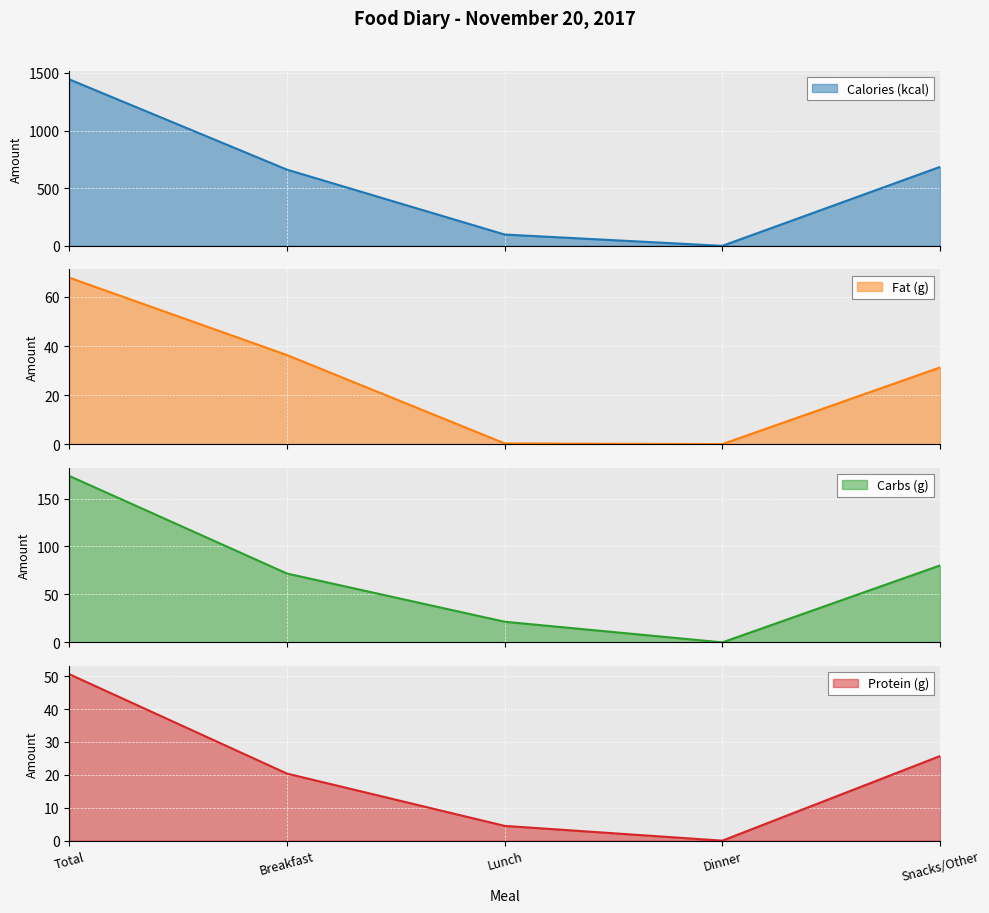

How many lines are shown in the chart?

4